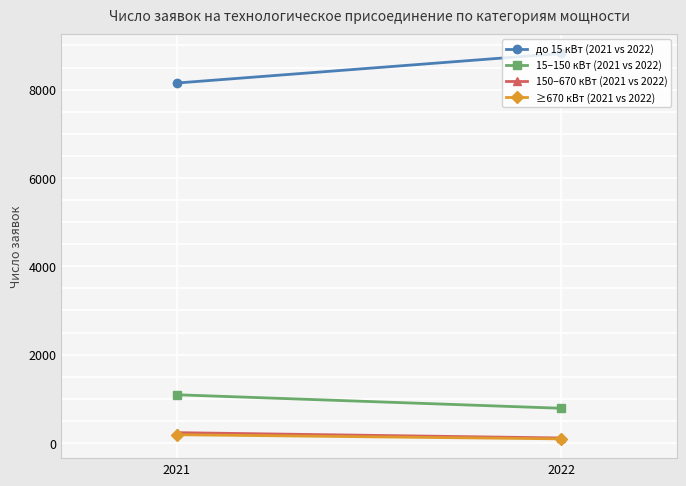

Count the 150–670 кВт (2021 vs 2022) values in the range 111 to 232.

2